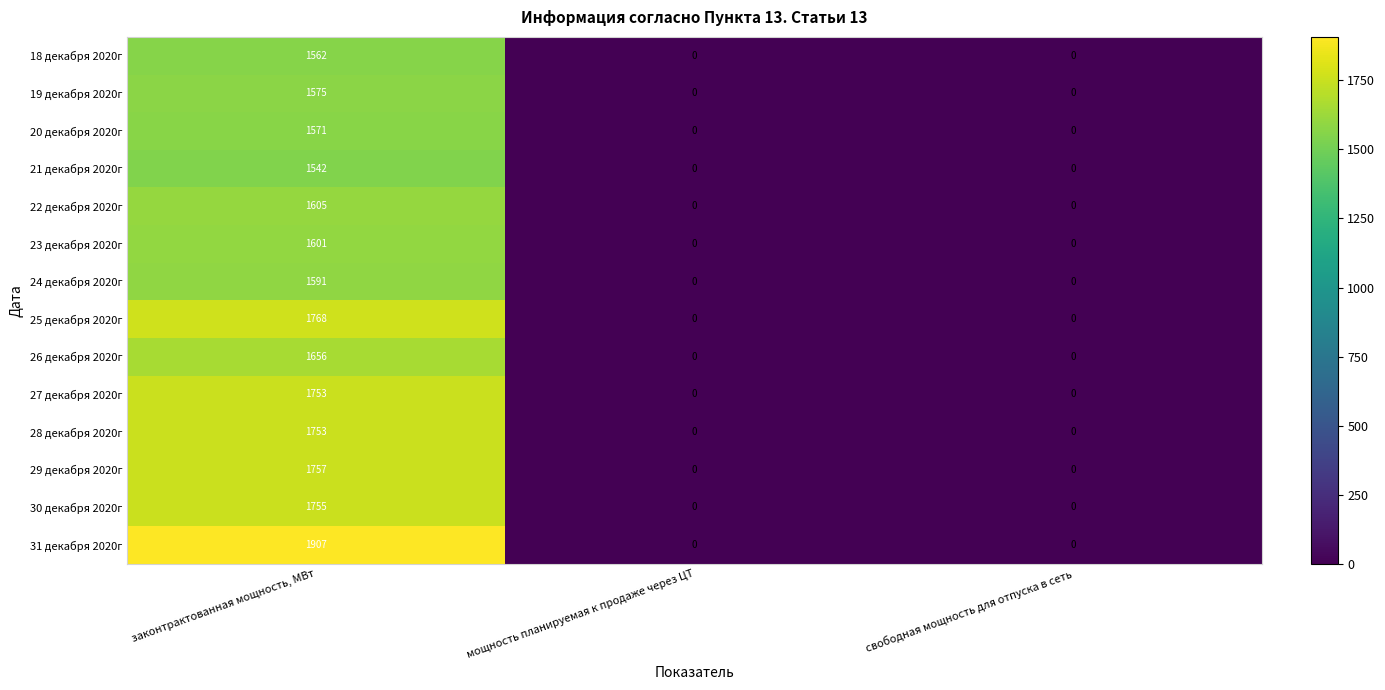

What is the sum of the 23 декабря 2020г values at законтрактованная мощность, МВт and мощность планируемая к продаже через ЦТ?

1601